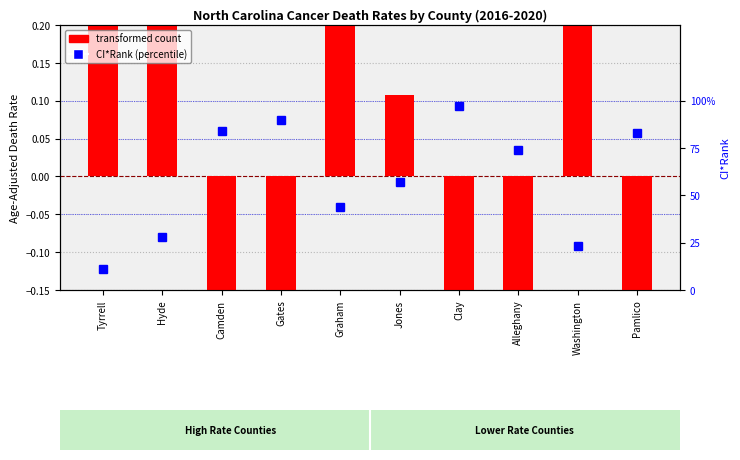

What is the label of the 2nd bar from the right?

Washington